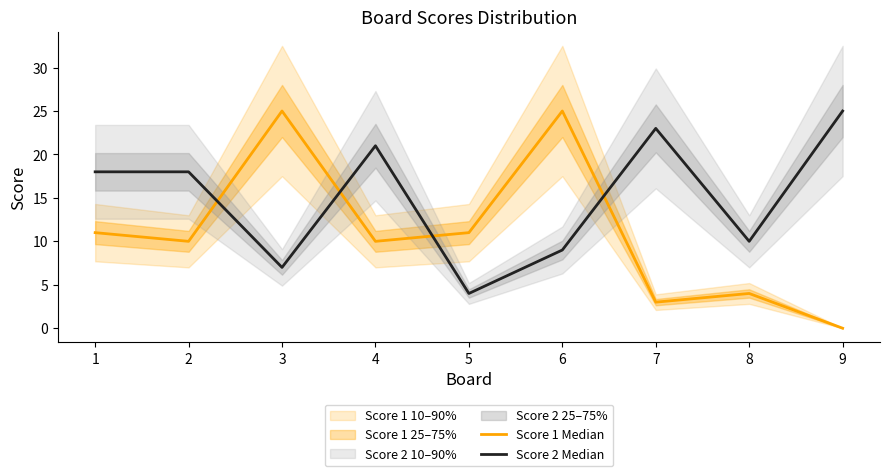

Does the chart have visible grid lines?

No